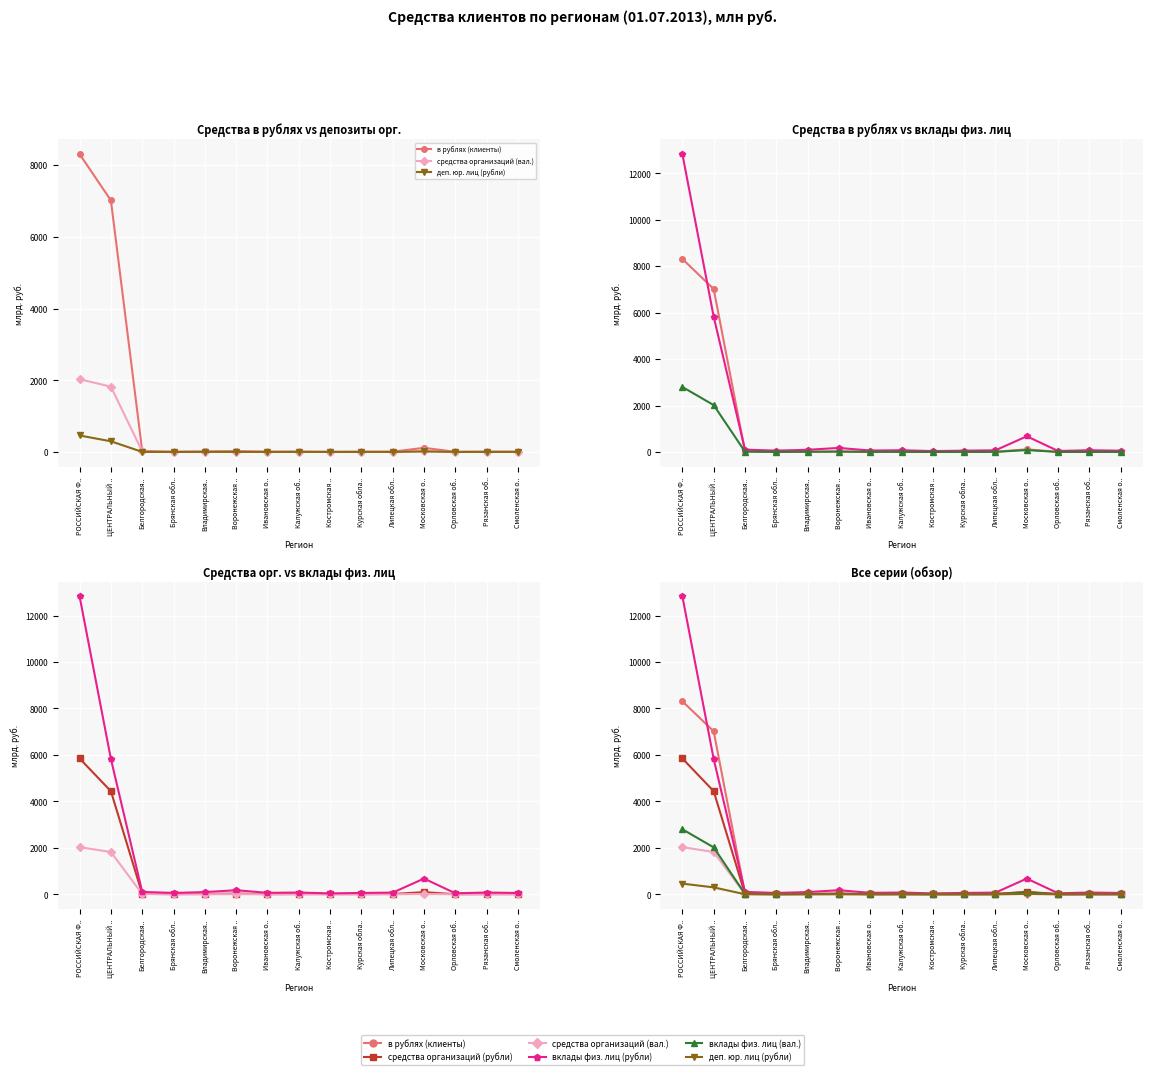

Where is the first local maximum for средства организаций (рубли)?

Воронежская ..